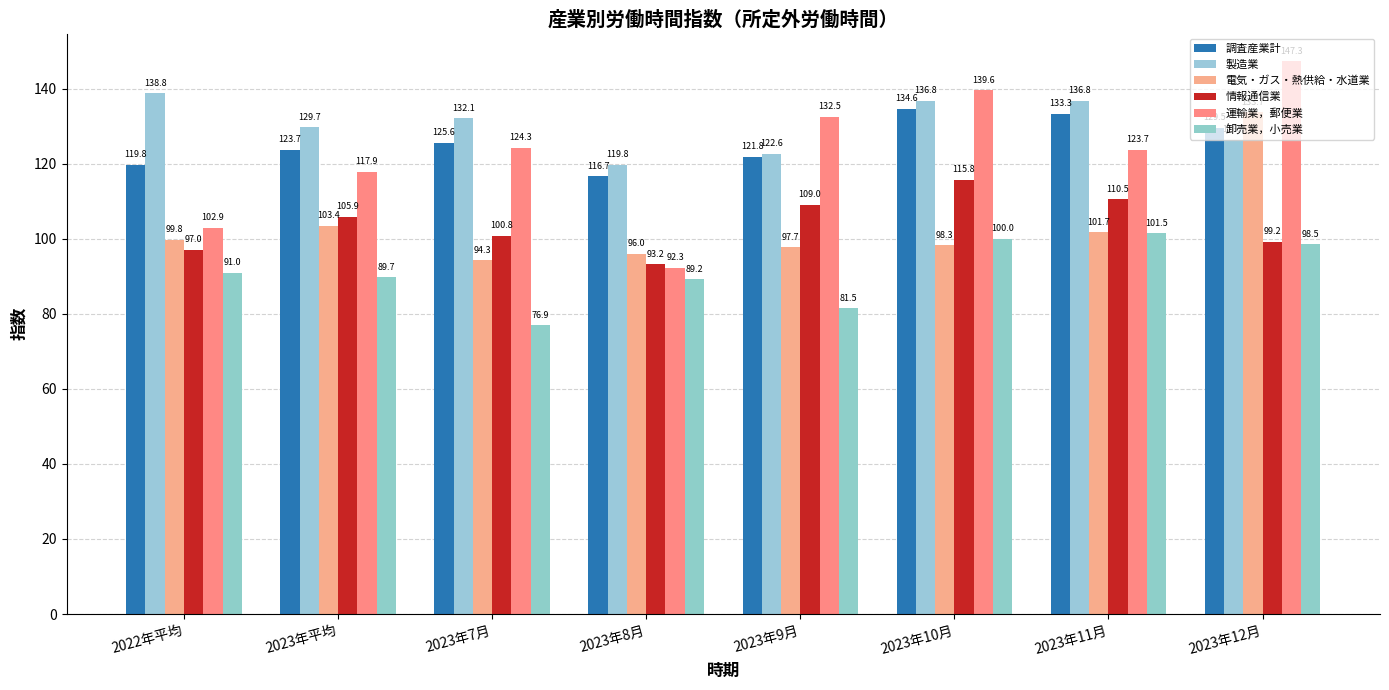

Count the number of data series in this chart.

6